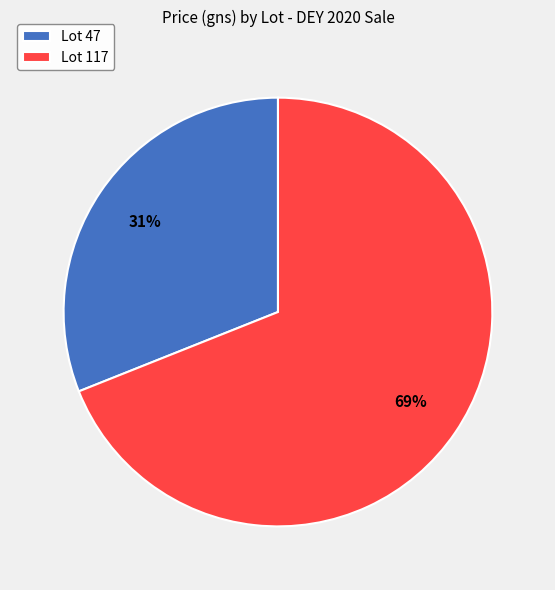

Is it true that Lot 47 is 39% of the pie?

False